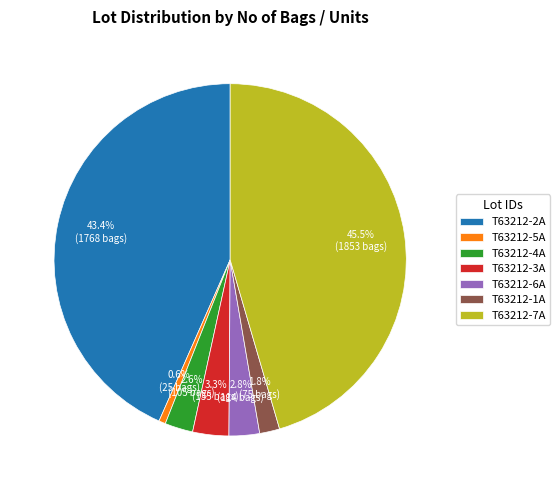

Approximately how many times larger is the value at T63212-3A compared to T63212-4A?

1.3